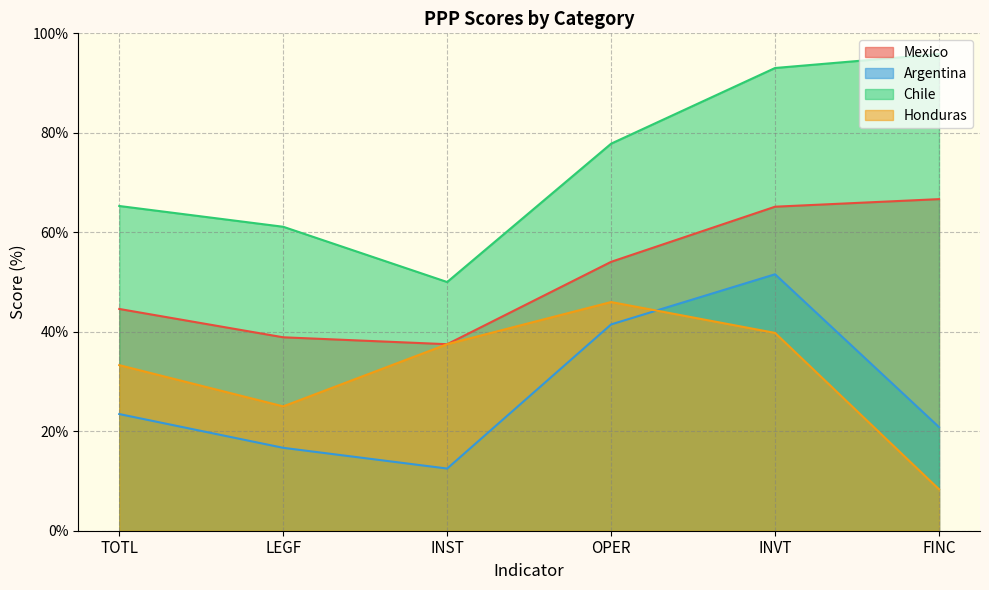

What is the difference between the maximum and second lowest values in the Mexico series?

27.8